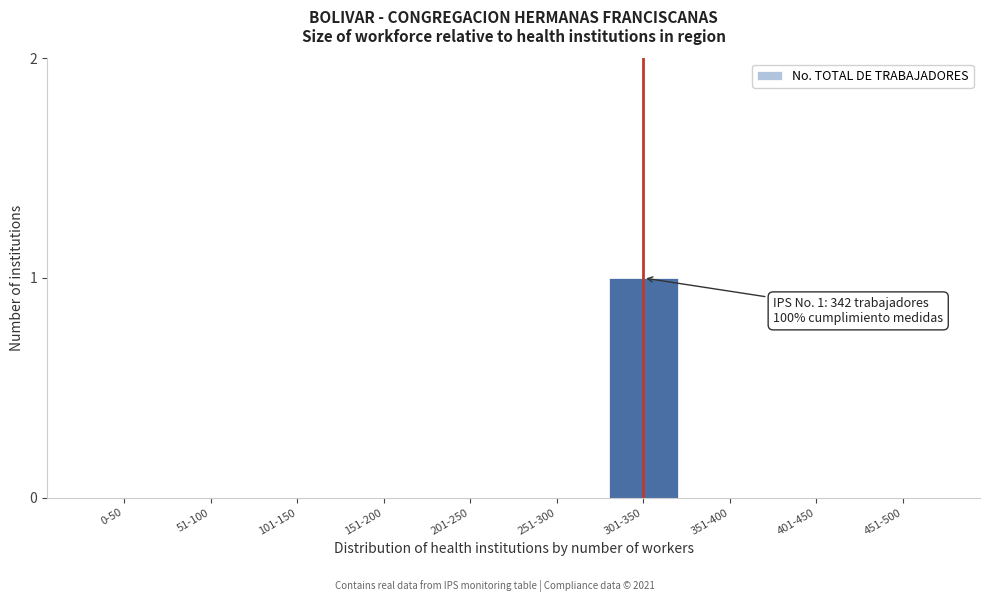

Reading left to right, list all the values displayed in this chart.

0-50=0	51-100=0	101-150=0	151-200=0	201-250=0	251-300=0	301-350=1	351-400=0	401-450=0	451-500=0